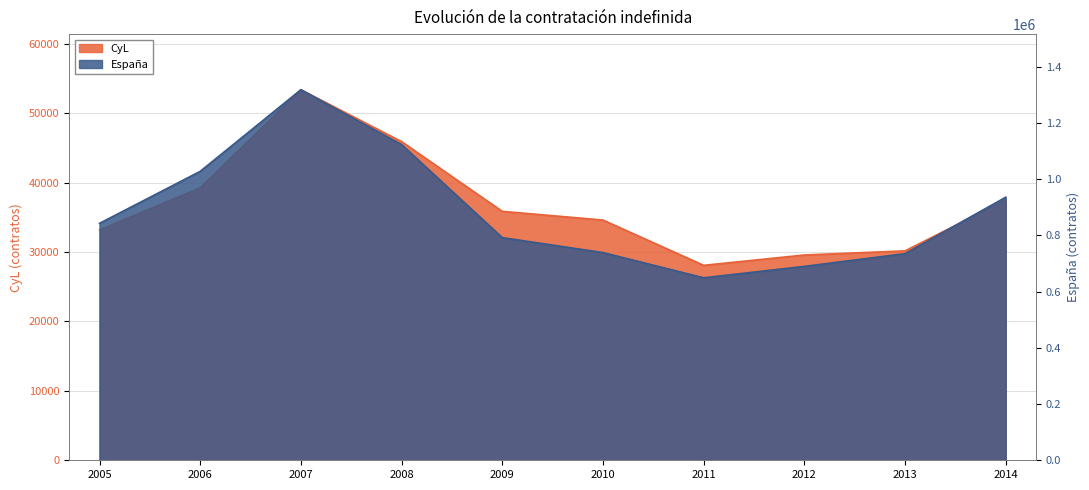

How many interior local peaks does the CyL series have?

1